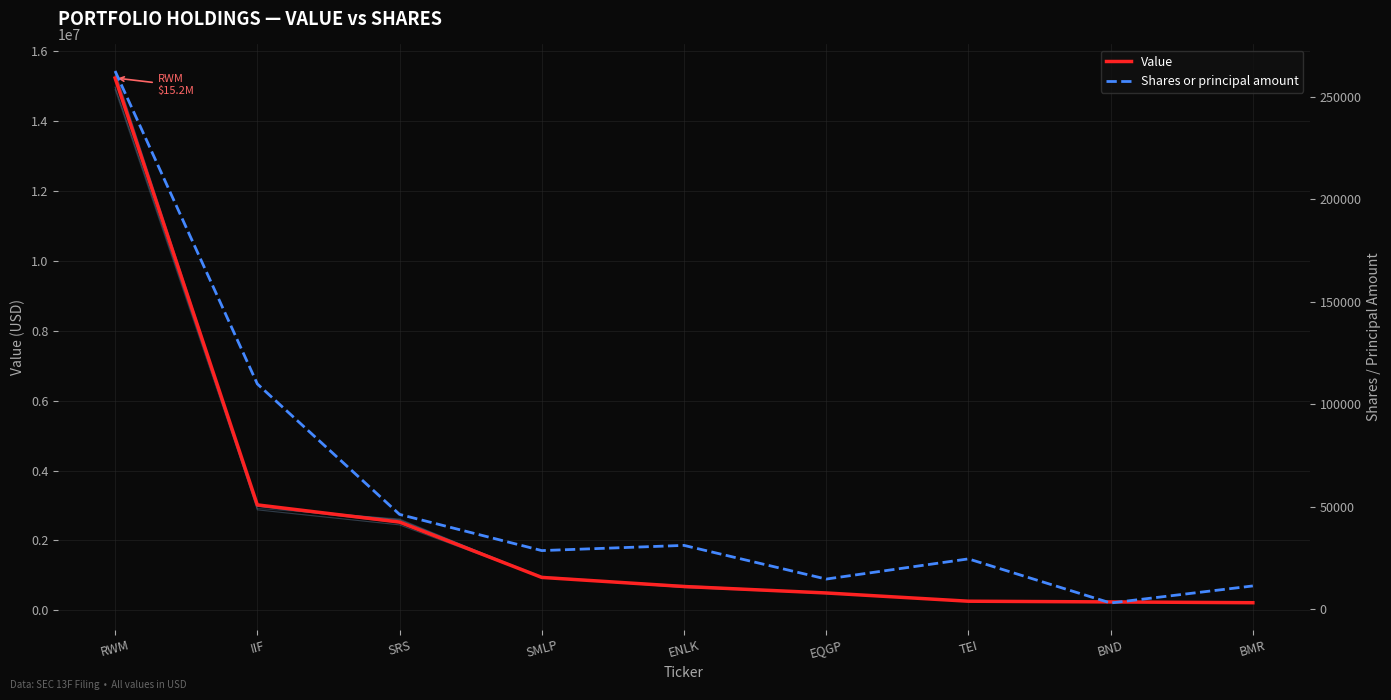

Is this an area chart (filled region under the line)?

No